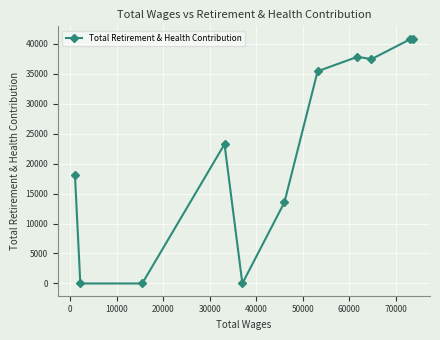

What is the difference between the maximum and minimum values?

40835